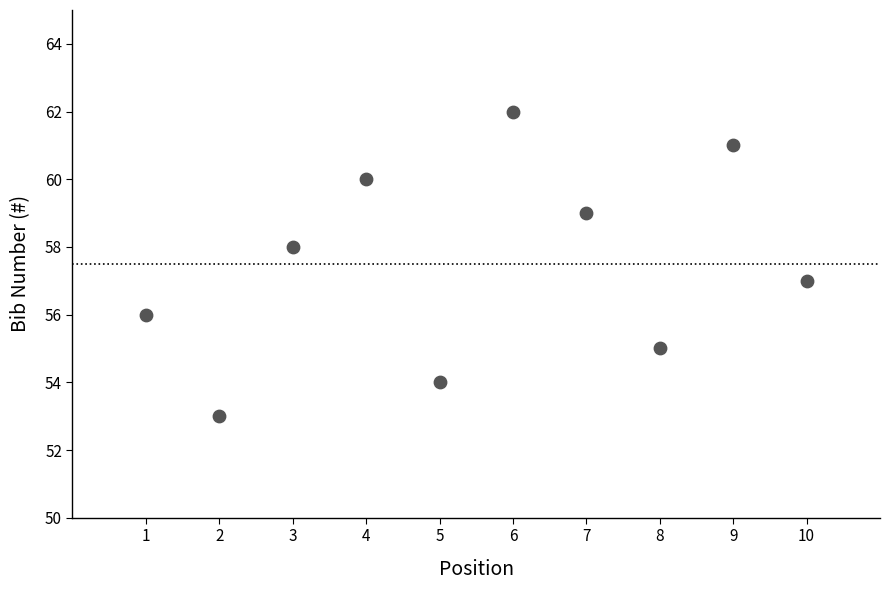

What is the average X value?

6